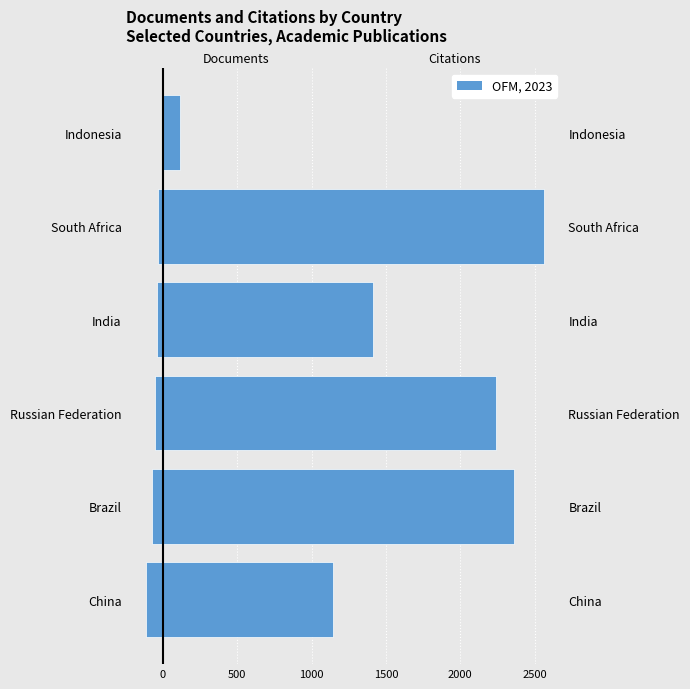

At how many categories does at least one series exceed 326?

5